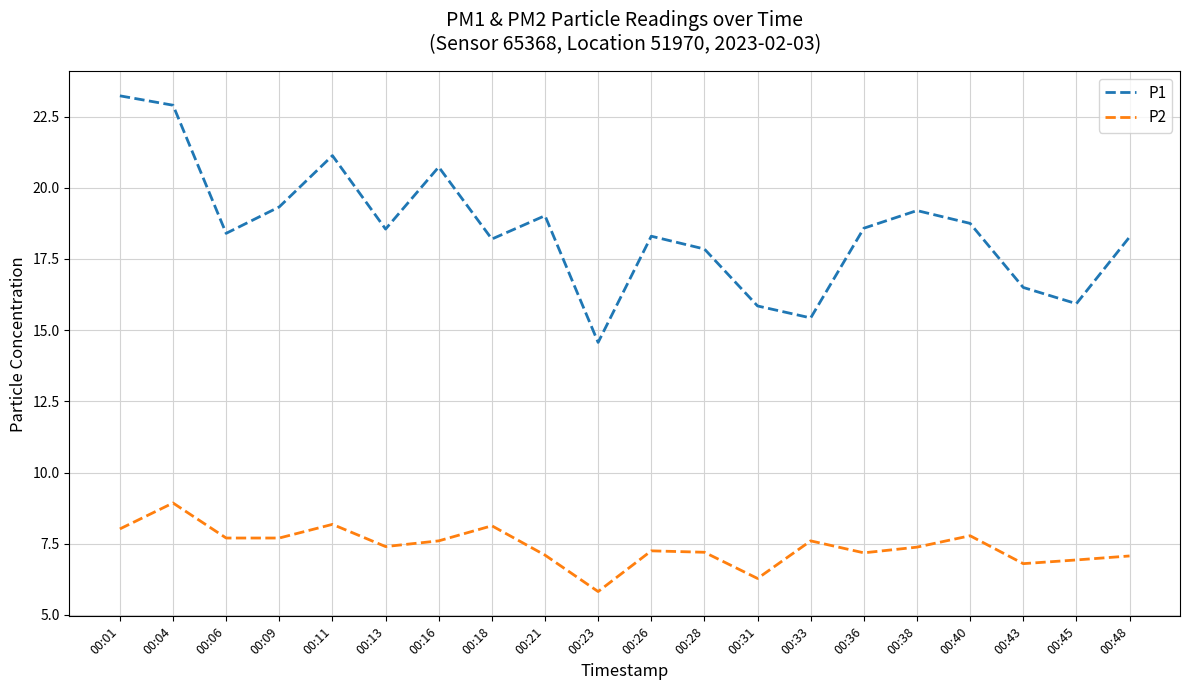

At 00:33, list the series in order from largest to smallest.

P1, P2